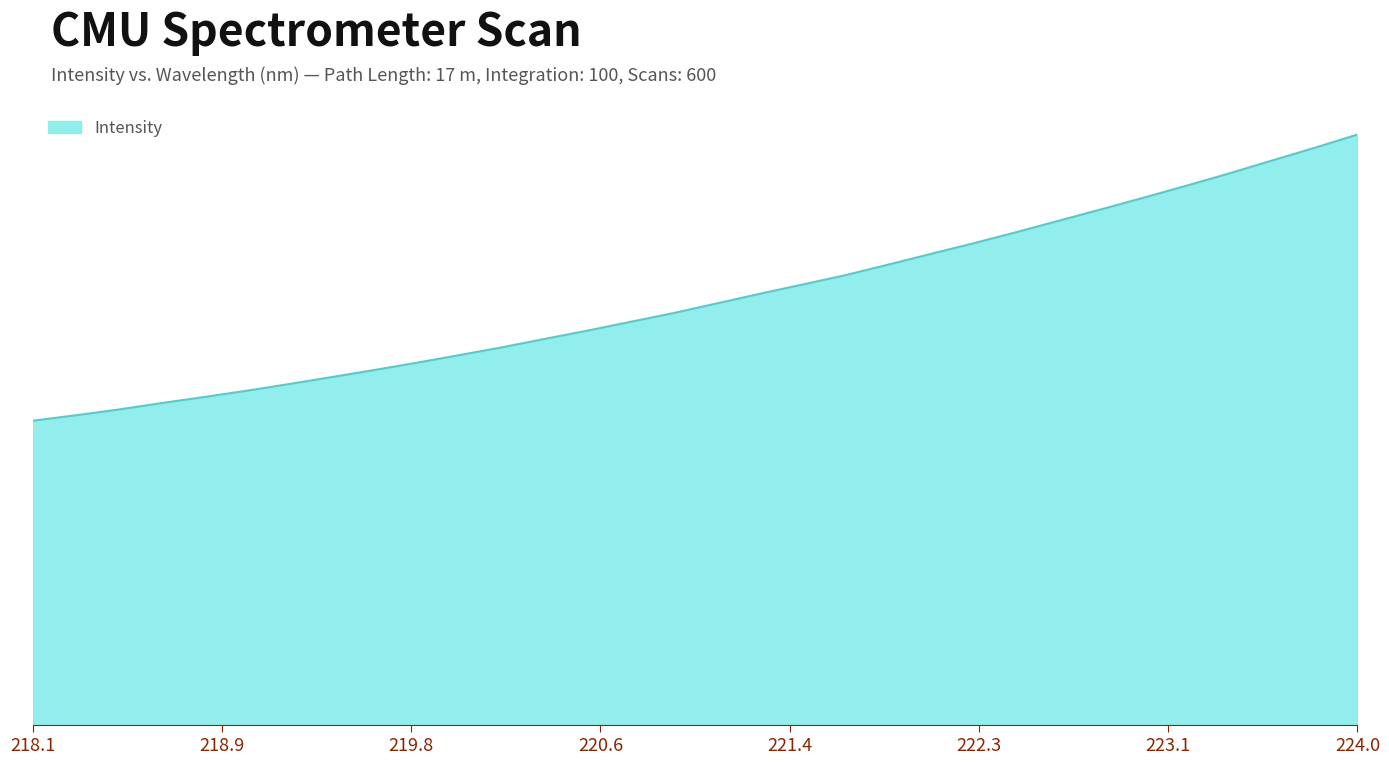

What is the value of the 10th point from the left?

1689.8